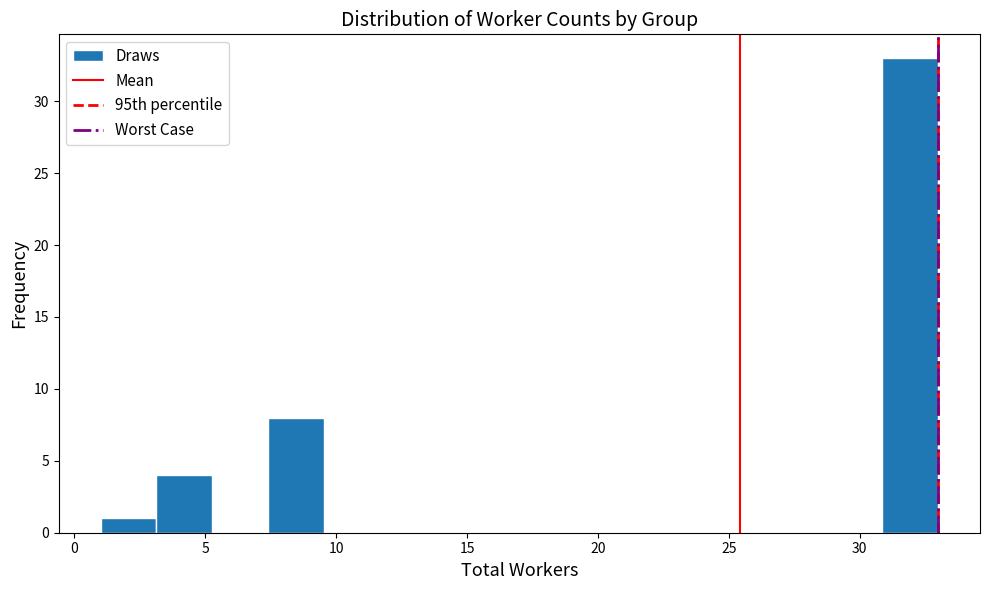

Reading left to right, transcribe this chart: for each bar, give the range it covers on the x-axis and its height. Neither the bar edges nor the heights are printed on the chart, so give them approximately, as read against the axes.

1.0 to 3.0: 1
3.0 to 5.5: 4
5.5 to 7.5: 0
7.5 to 9.5: 8
9.5 to 11.5: 0
11.5 to 14.0: 0
14.0 to 16.0: 0
16.0 to 18.0: 0
18.0 to 20.0: 0
20.0 to 22.5: 0
22.5 to 24.5: 0
24.5 to 26.5: 0
26.5 to 28.5: 0
28.5 to 31.0: 0
31.0 to 33.0: 33